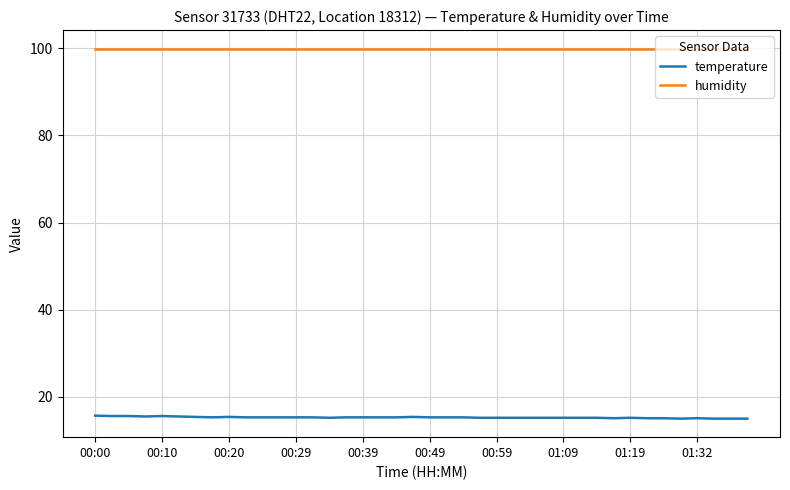

Is this an area chart (filled region under the line)?

No